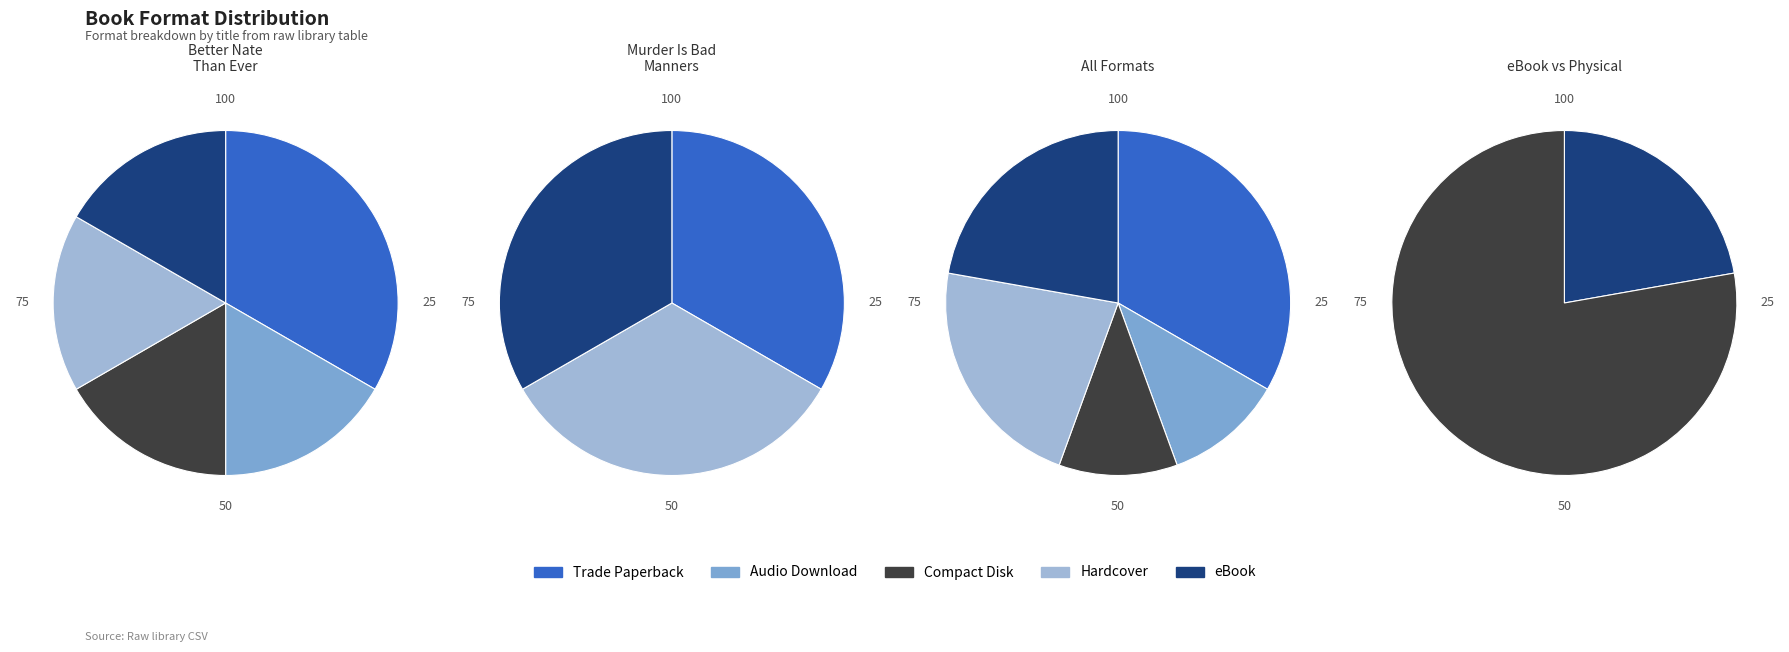

Which slice is the smallest?

Audio Download